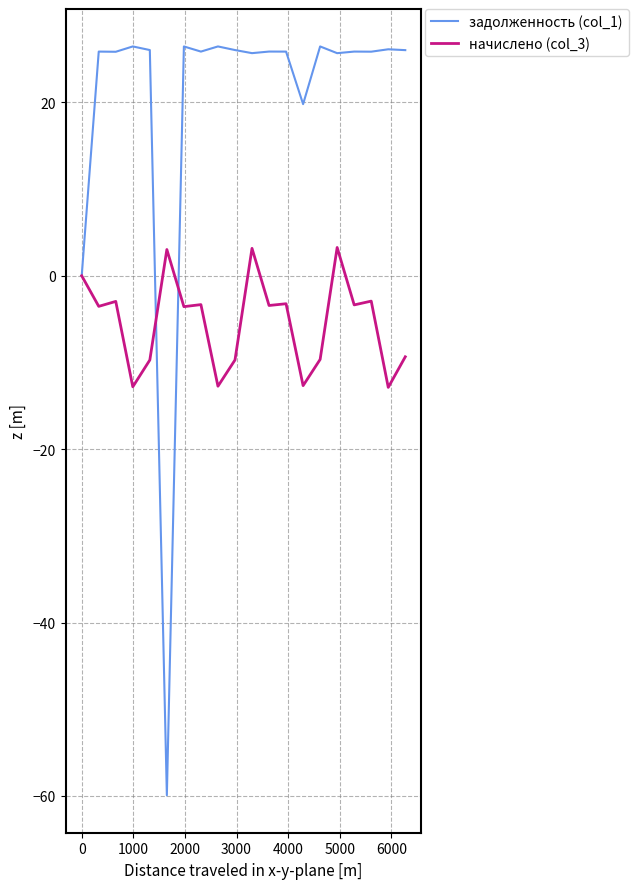

Rank the series by their average value, from lowest to highest.

начислено (col_3), задолженность (col_1)